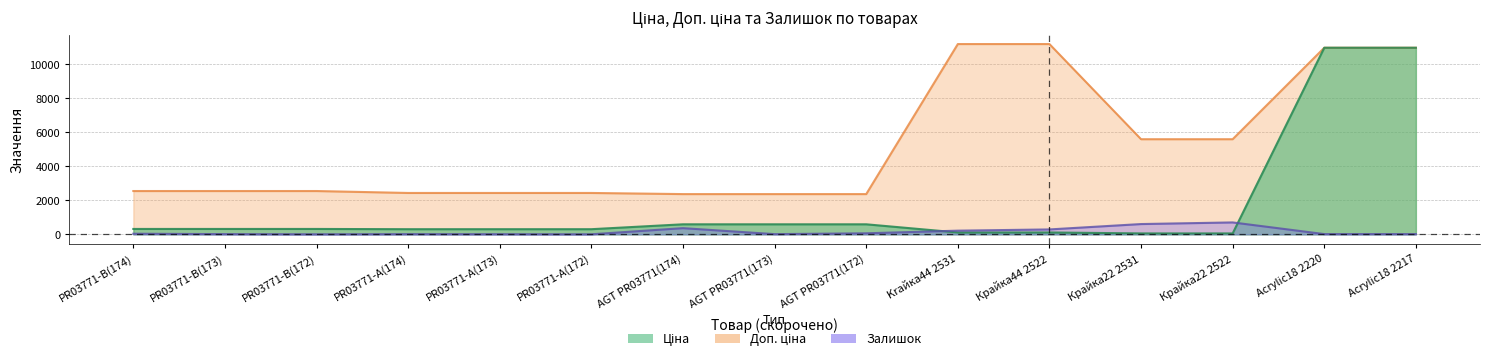

Which series changed the most between Крайка44 2522 and Крайка22 2522?

Доп. ціна